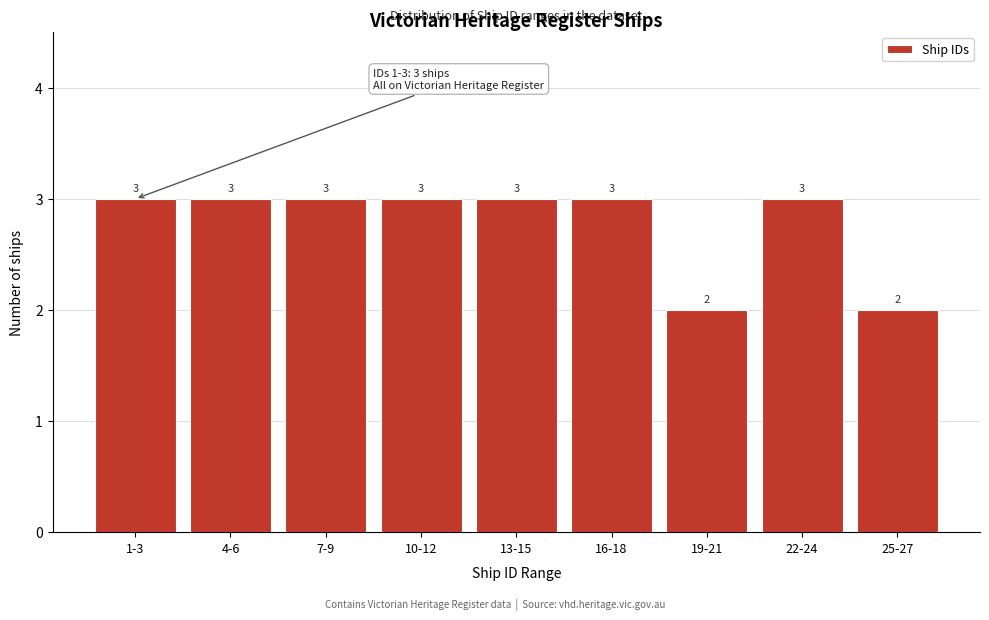

Reading right to left, what are all the values shown in this chart?

2	3	2	3	3	3	3	3	3